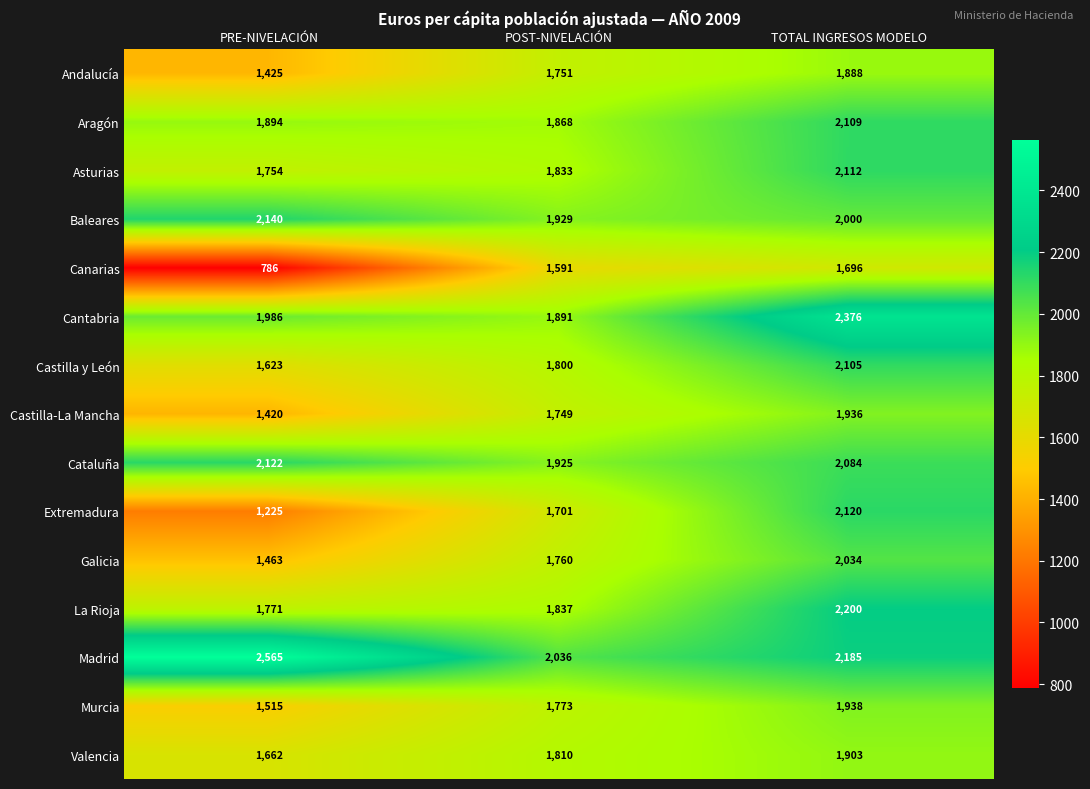

At which label is Asturias closest to 1933?

POST-NIVELACIÓN